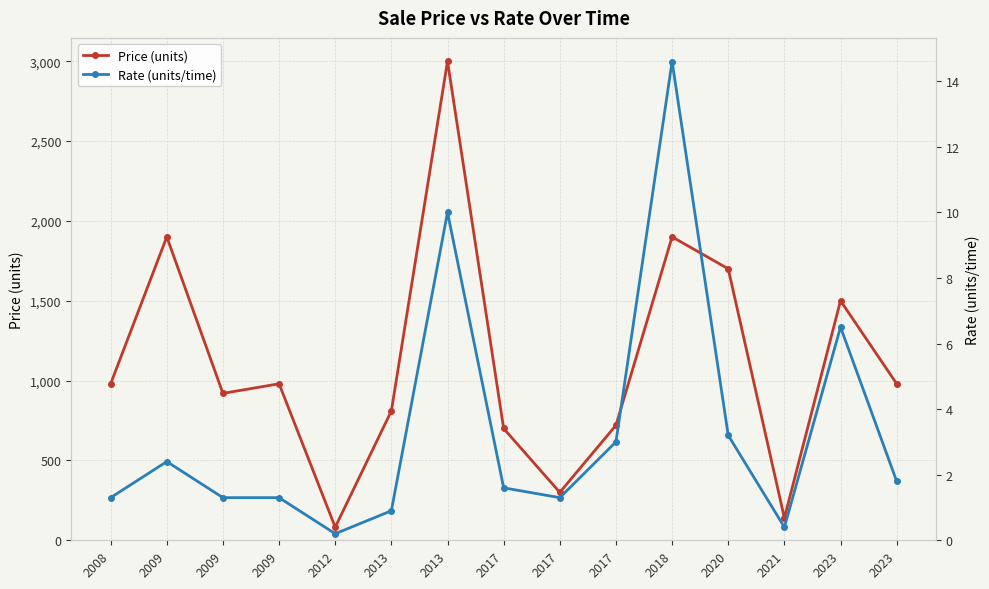

List the series in order of their overall mean, highest first.

Price (units), Rate (units/time)